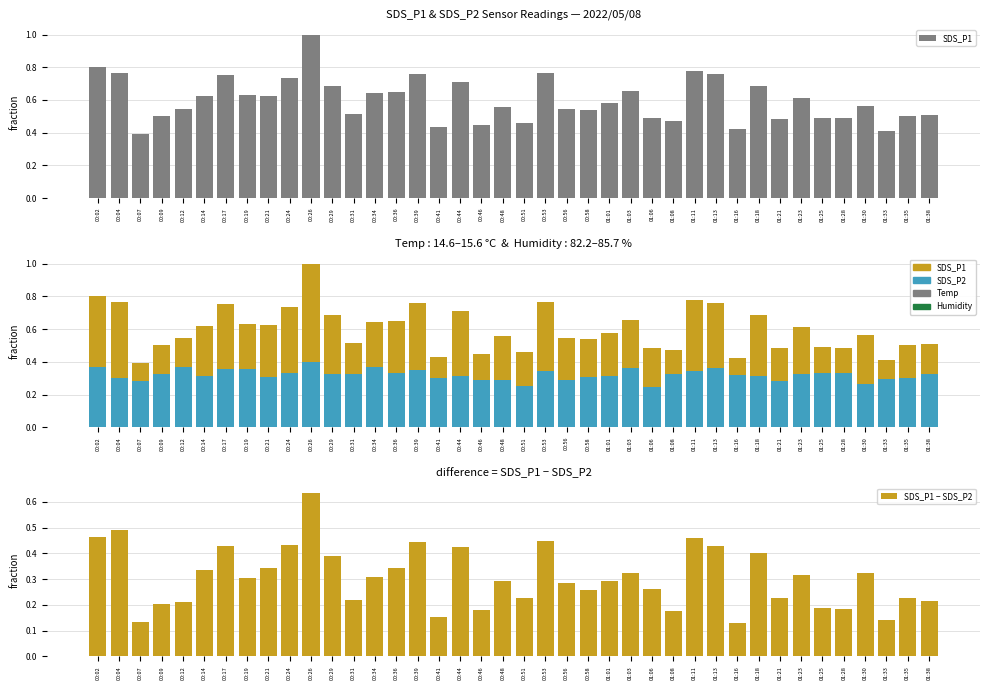

Are the bars horizontal?

No